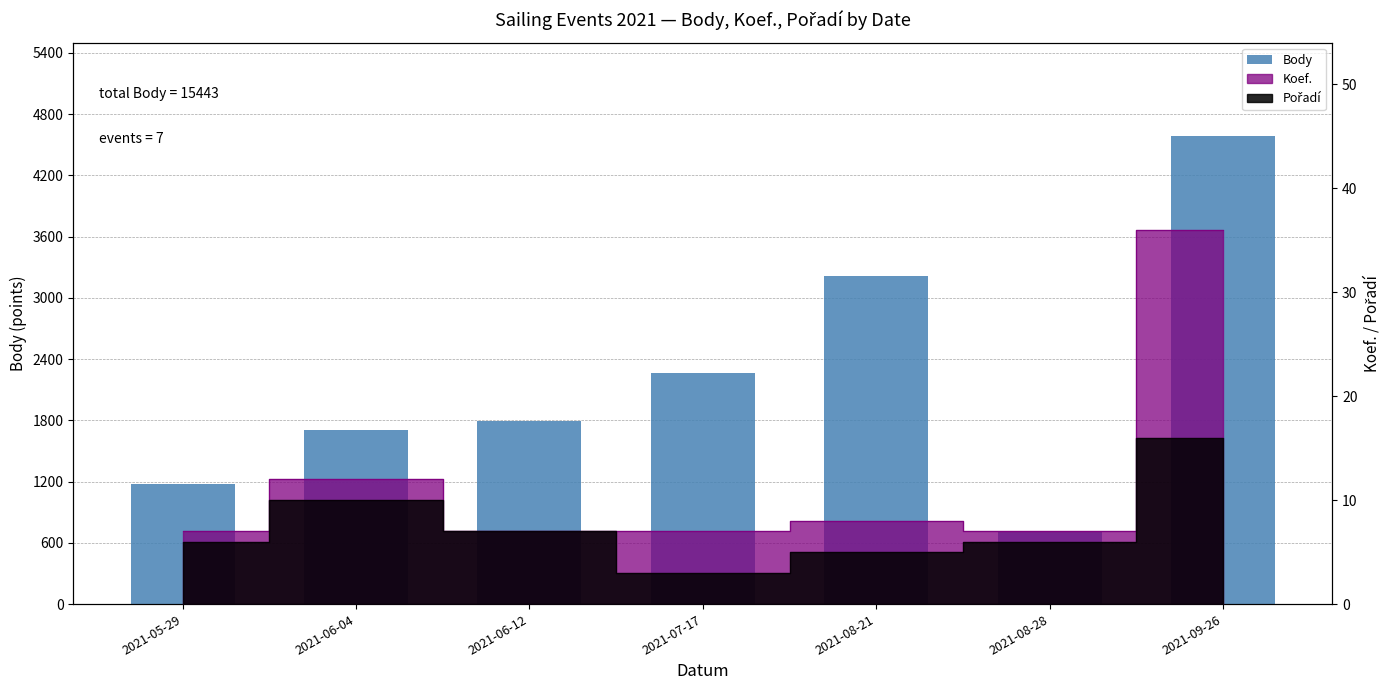

Approximately how many times larger is the value at 2021-08-21 compared to 2021-08-28?

4.5